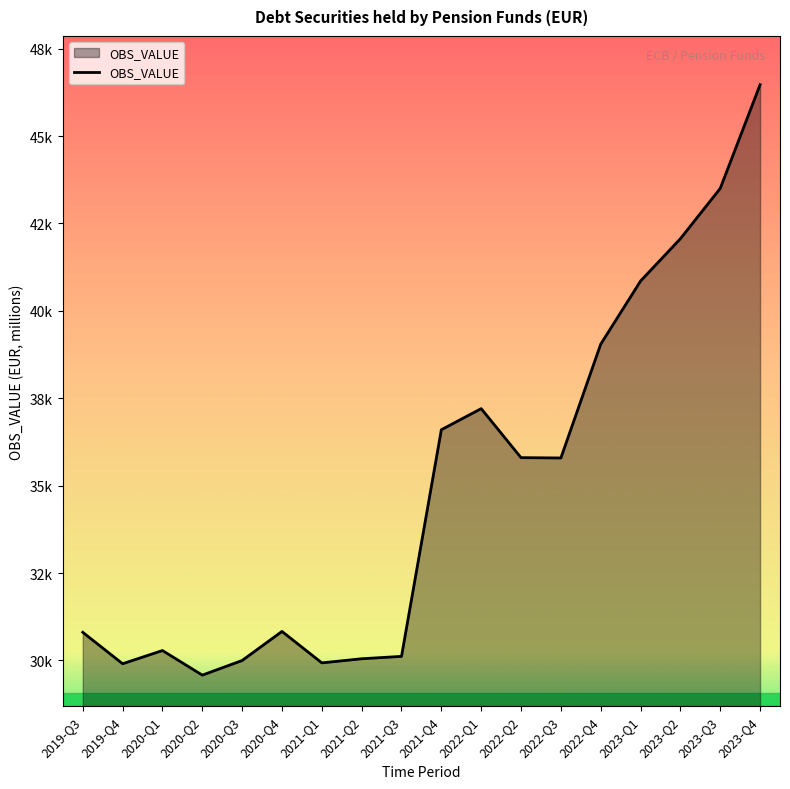

Which category has the lowest value across all series?

2020-Q2